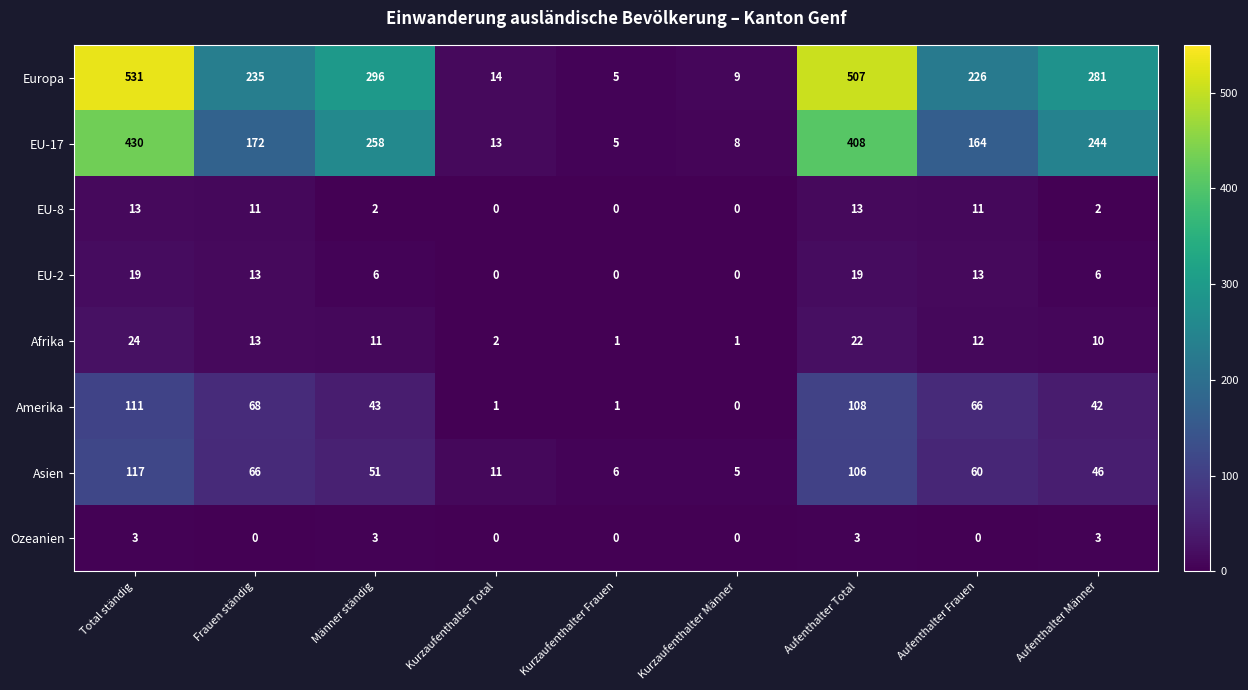

Which series changed the most between Männer ständig and Aufenthalter Frauen?

EU-17